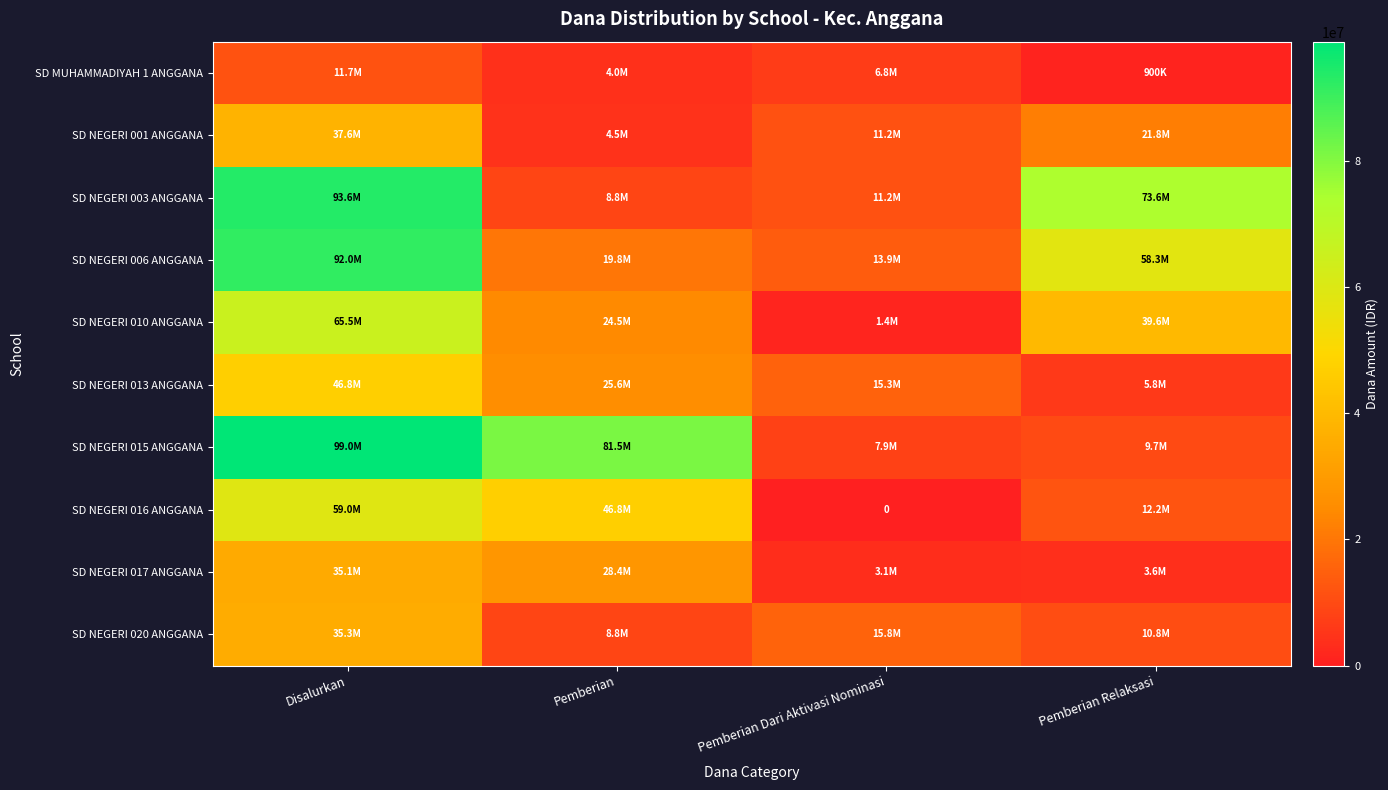

Which series changed the most between Pemberian and Pemberian Dari Aktivasi Nominasi?

SD NEGERI 015 ANGGANA